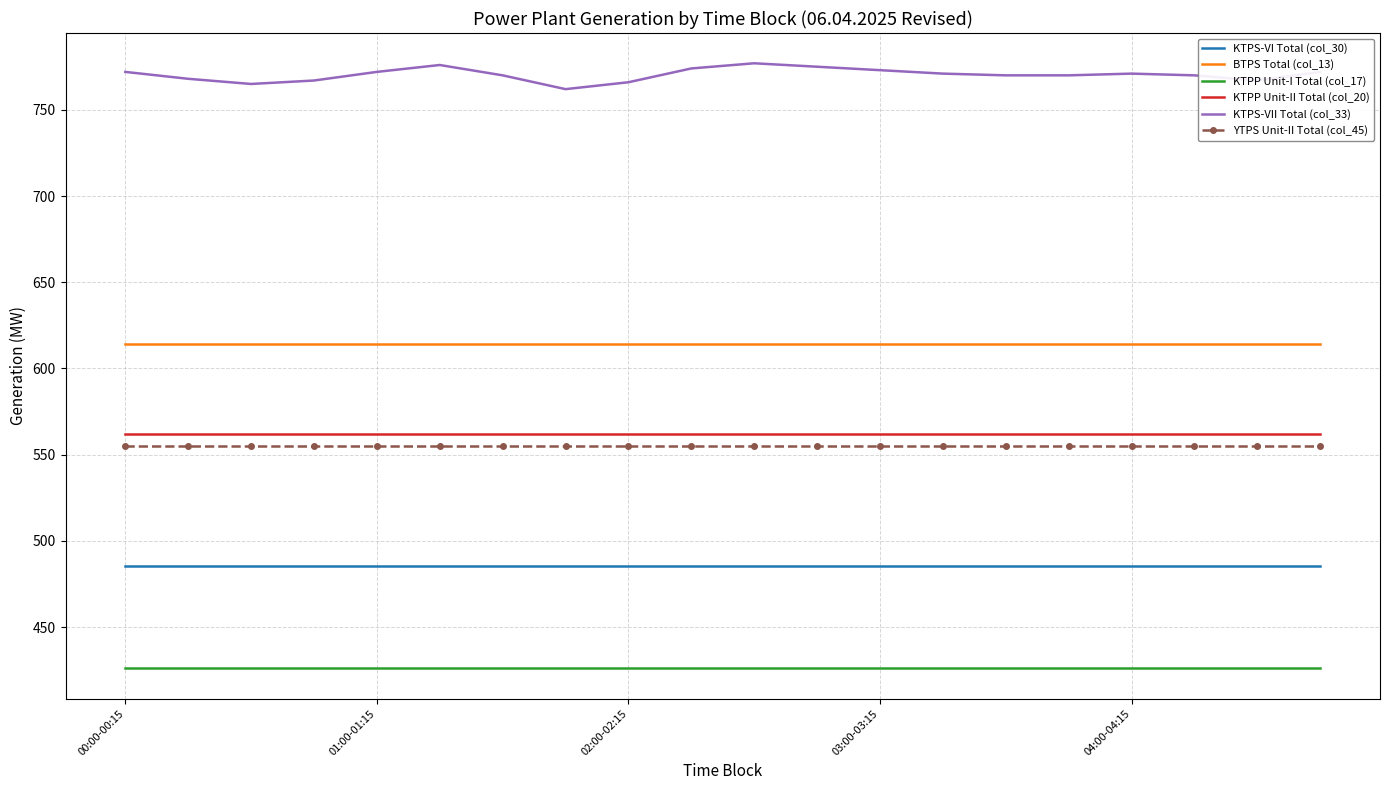

Which series has the largest total across all categories?

KTPS-VII Total (col_33)